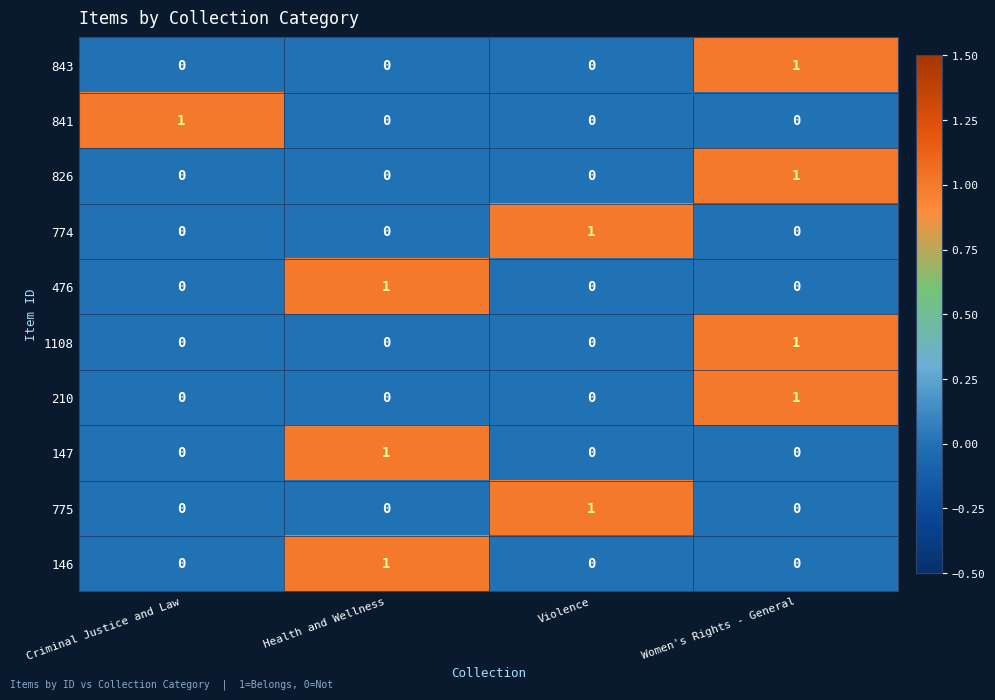

At how many categories does at least one series exceed 0?

4